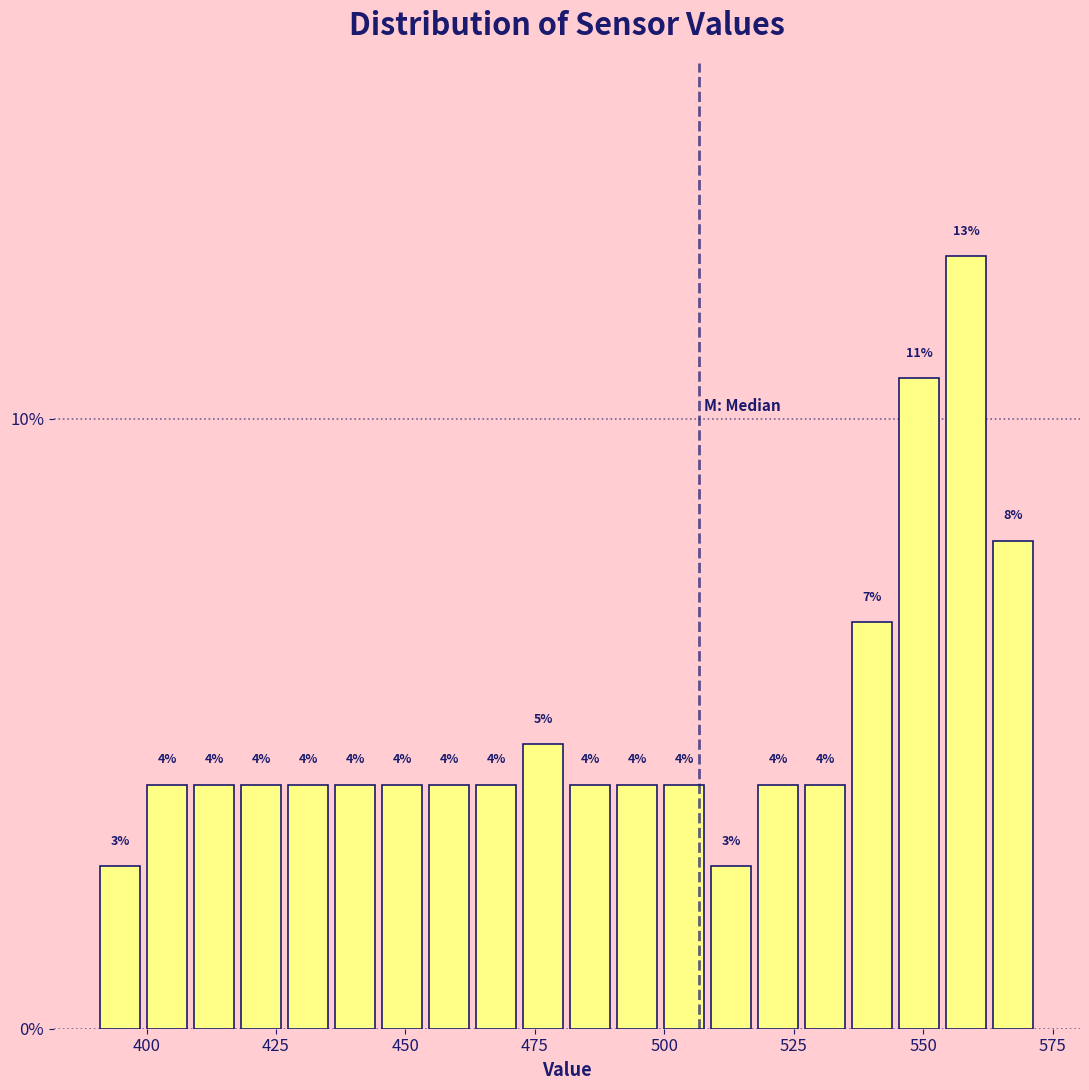

Around what value on the x-axis is the tallest bar? Give the approximate position of its centre, as read against the axis.

560